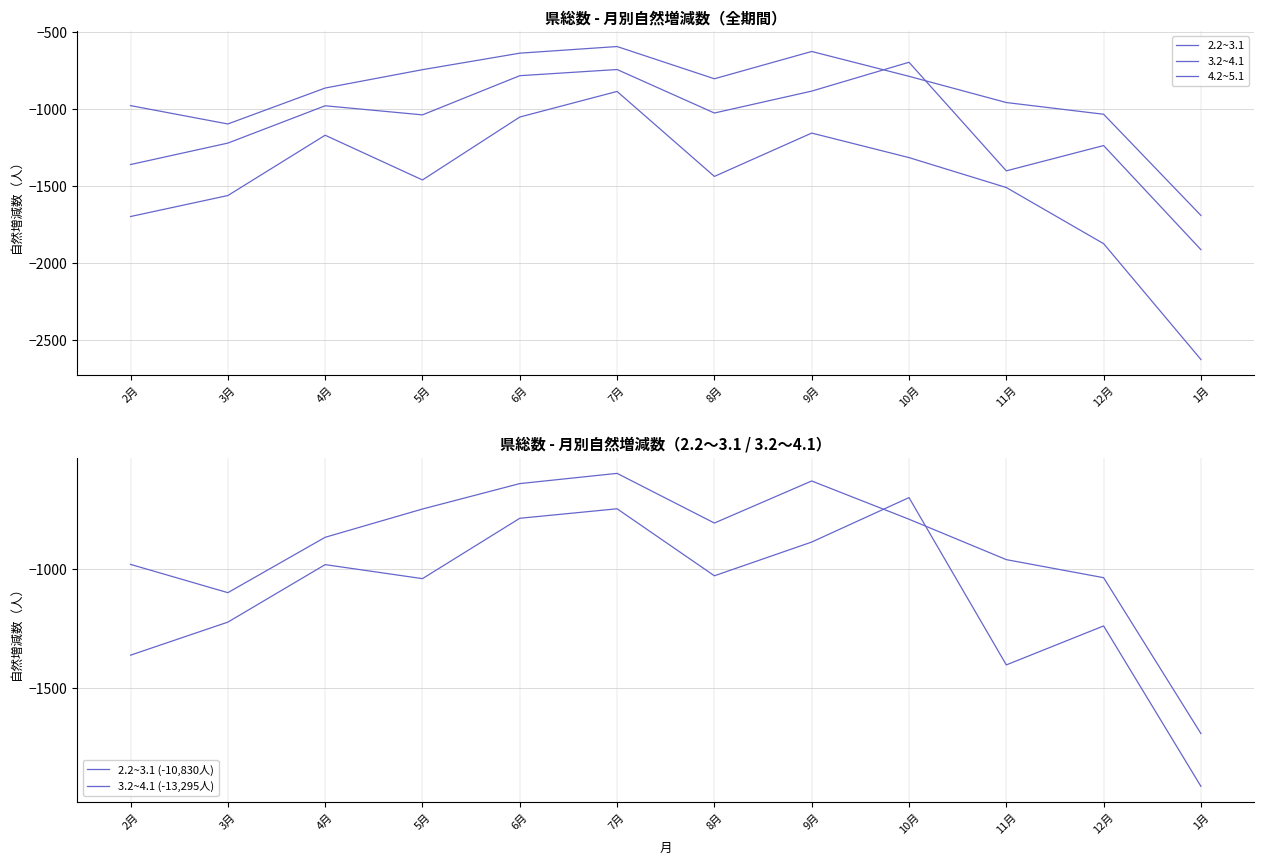

What is the difference between the 3.2~4.1 values at 3月 and 4月?

242